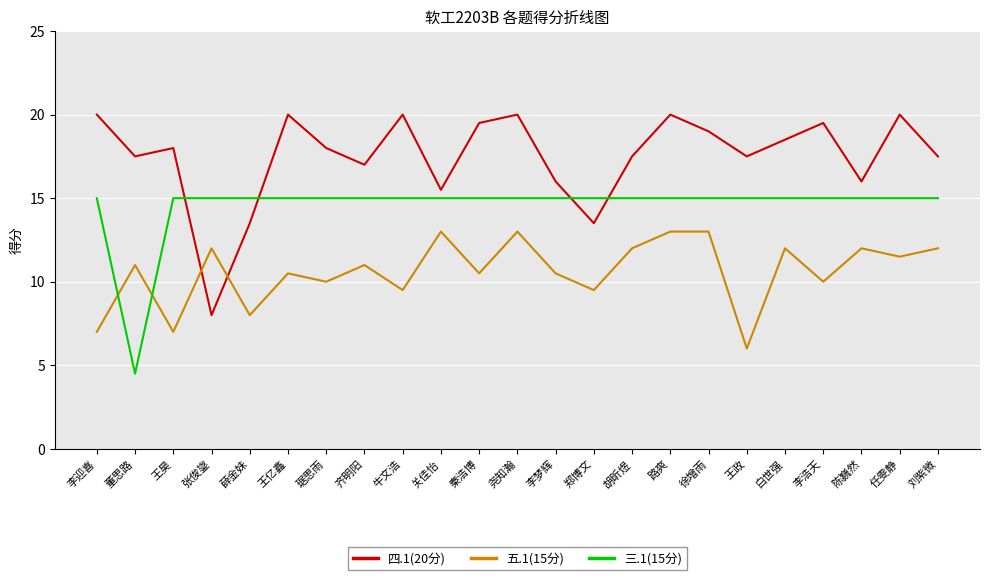

What position from the left is 张俊鋆?

4